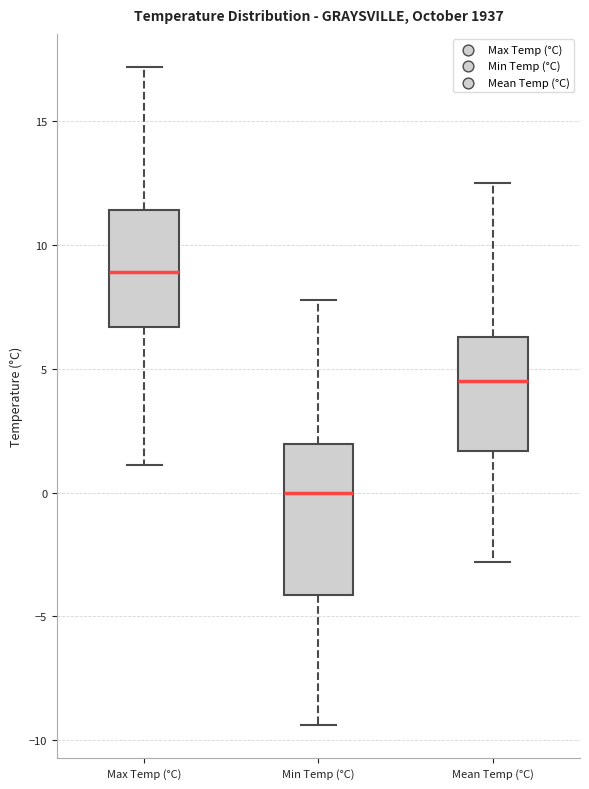

Where is the lower edge of the box for Mean Temp (°C) on the y-axis? The values are not printed on the chart, so give them approximately, as read against the axis.

1.5